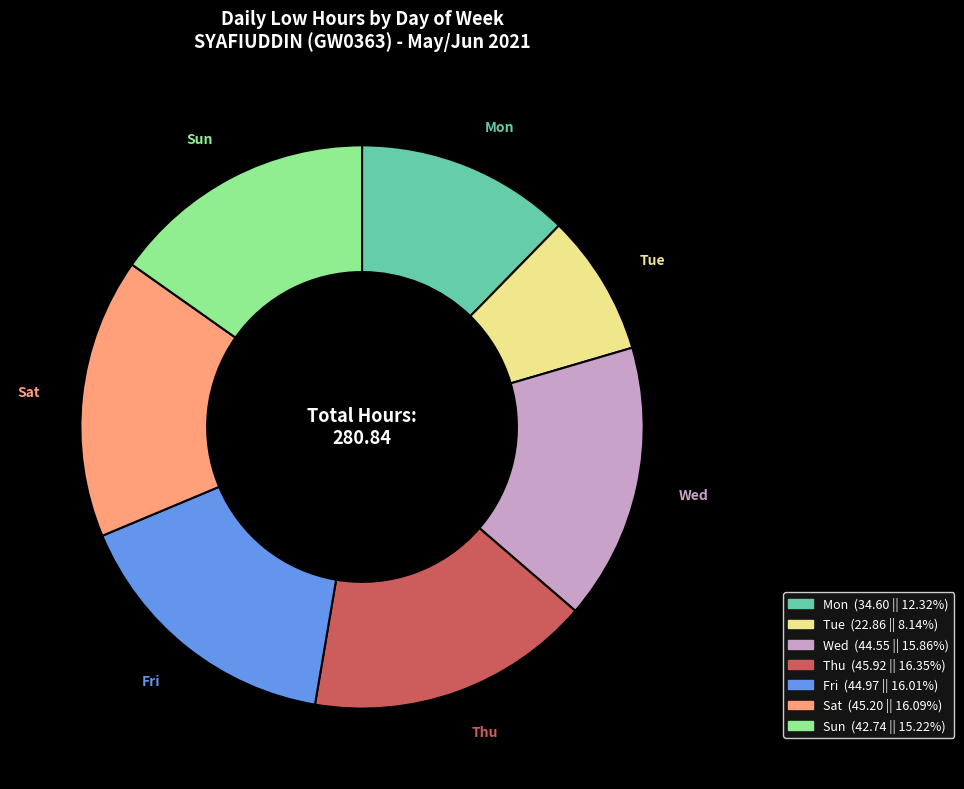

How many segments does this pie chart have?

7